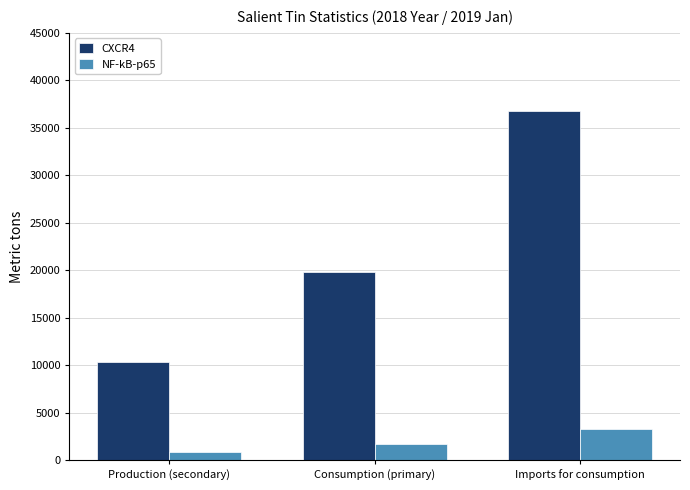

What is the value of the NF-kB-p65 bar at the 1st from the left?

858